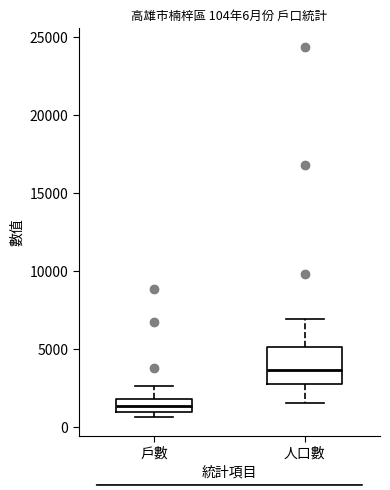

Which box's median line is the lowest?

戶數